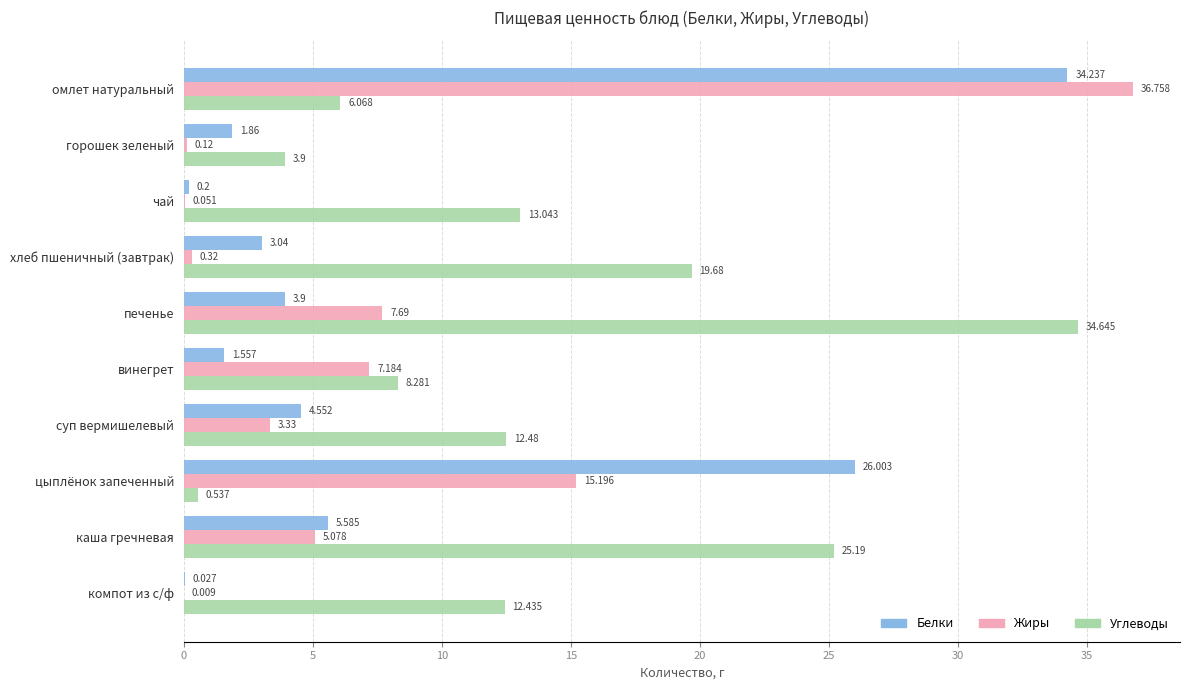

Which series changed the most between горошек зеленый and компот из с/ф?

Углеводы